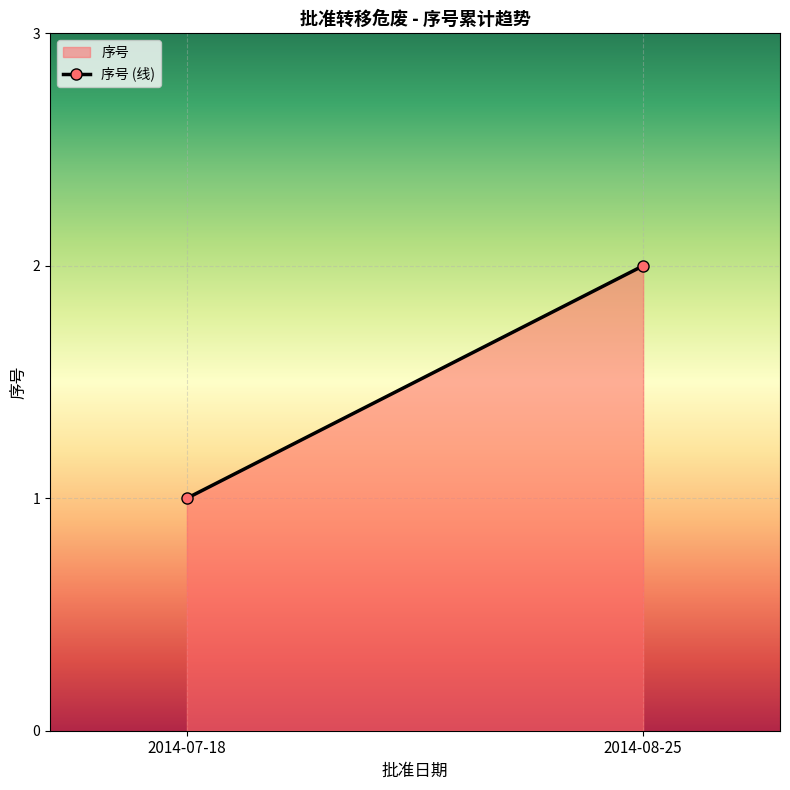

What is the change in value from 2014-07-18 to 2014-08-25?

+1